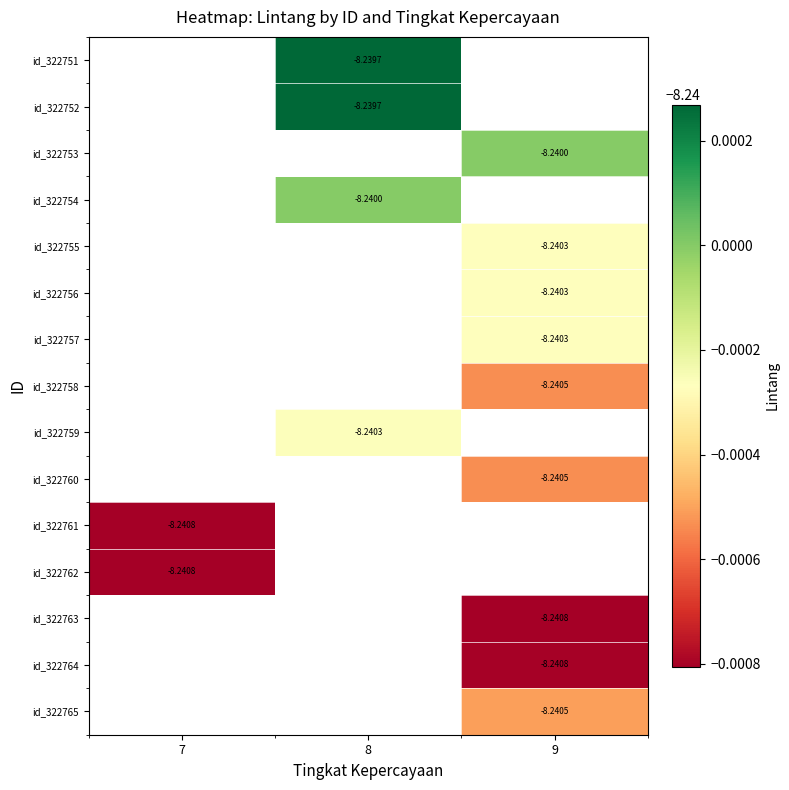

Is the value of id_322757 at 9 greater than the value of id_322754 at 8?

No